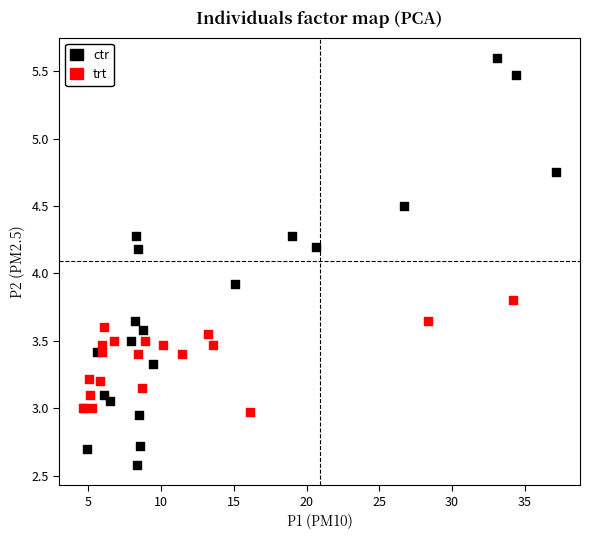

Which series contains the highest Y value?

ctr